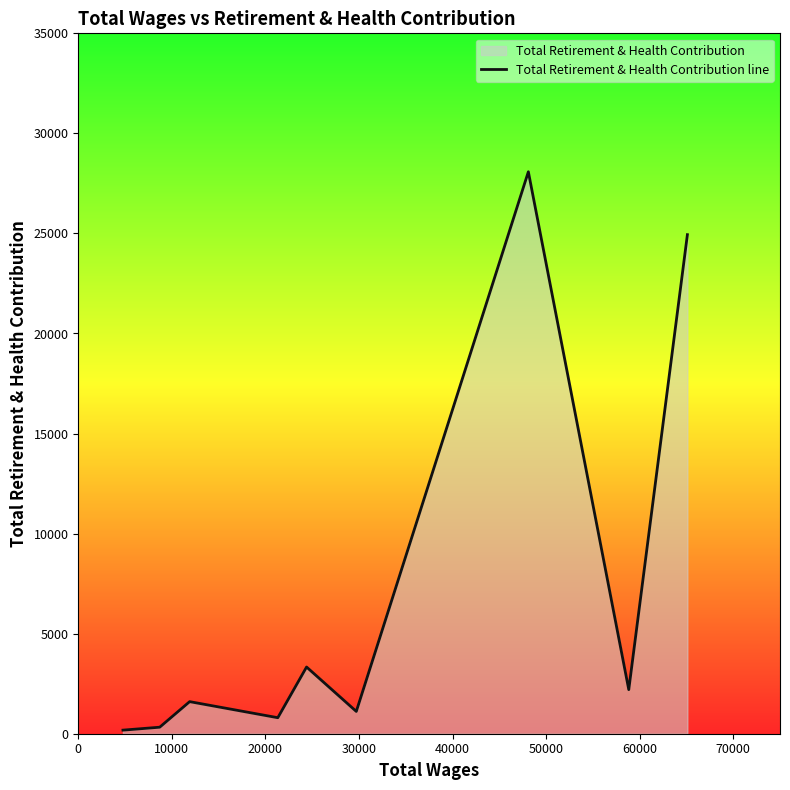

What is the greatest value displayed?

28082